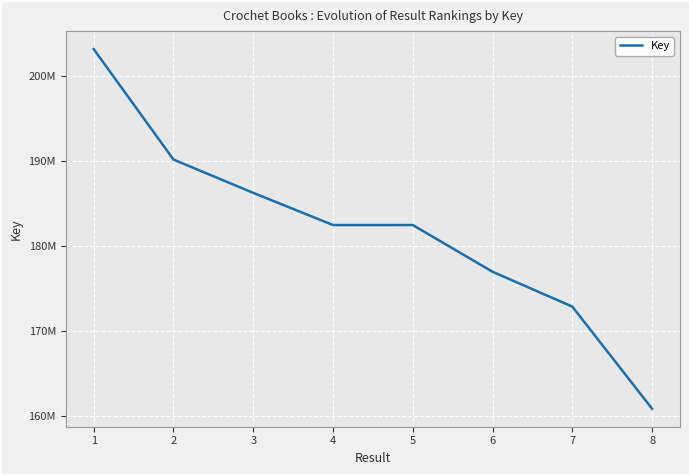

Reading left to right, extract all data points from this chart.

1=203173160	2=190172518	3=186253258	4=182466737	5=182466979	6=176968199	7=172867371	8=160847433